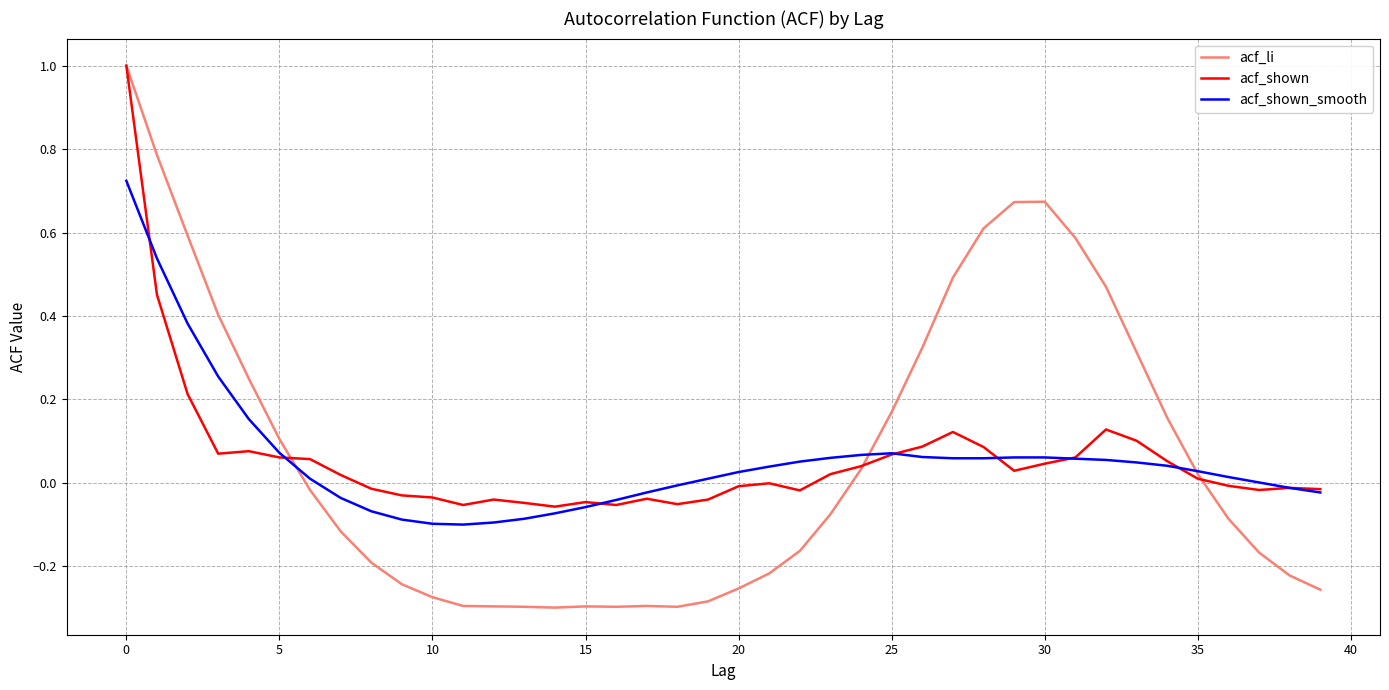

What is the maximum value for acf_shown?

1.0